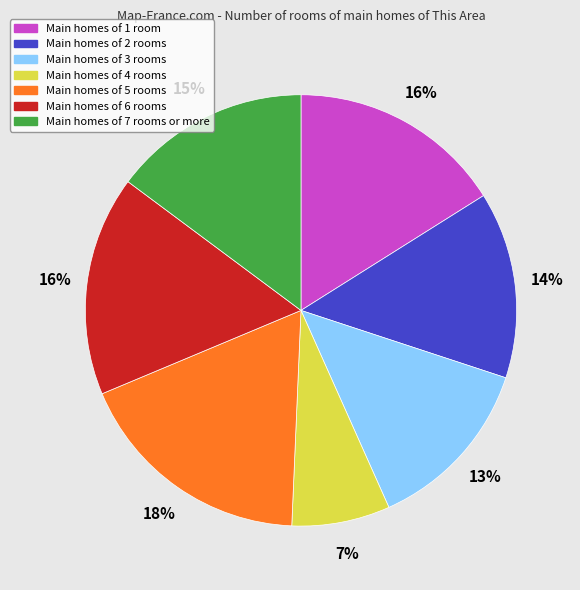

Is the sum of Main homes of 6 rooms and Main homes of 1 room greater than half?

No